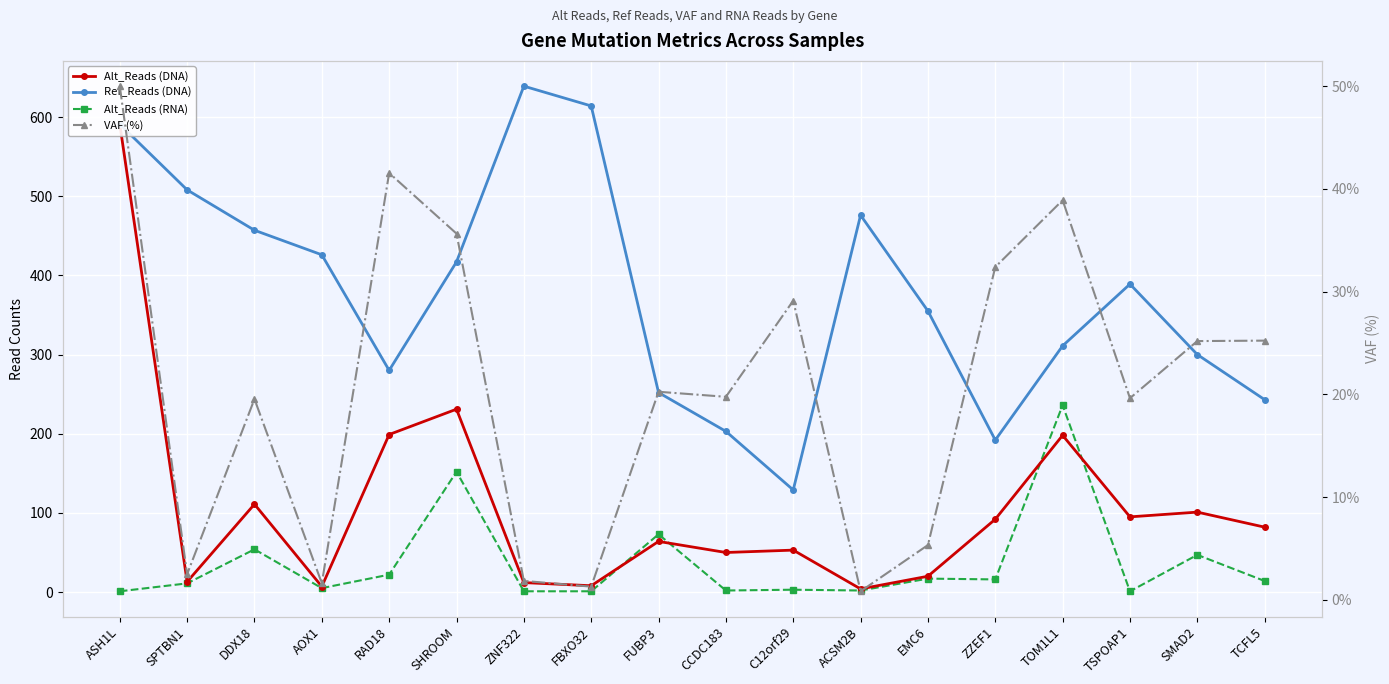

How many interior local valleys does the Alt_Reads (DNA) series have?

6